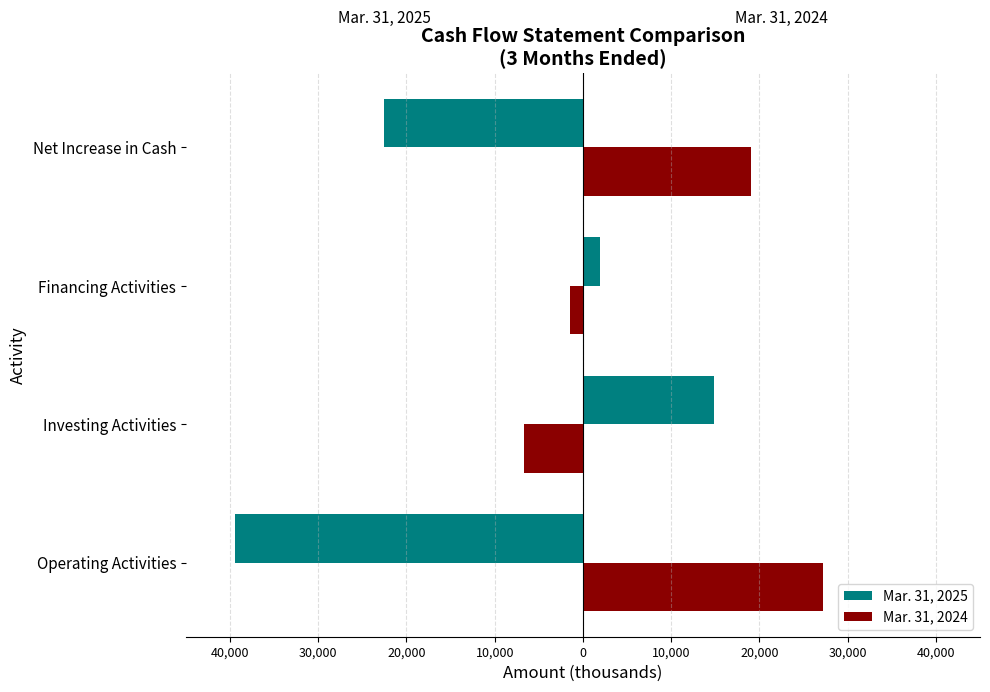

What are all the series names shown in the legend?

Mar. 31, 2025, Mar. 31, 2024